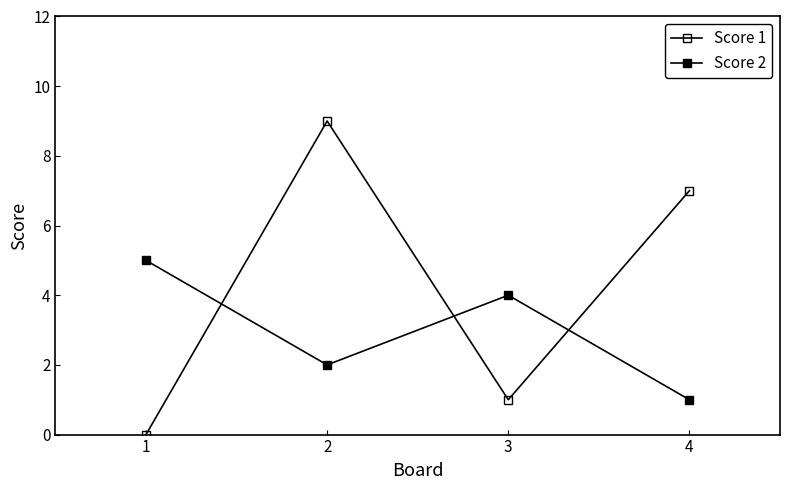

What is the difference between the Score 1 values at 1 and 3?

1